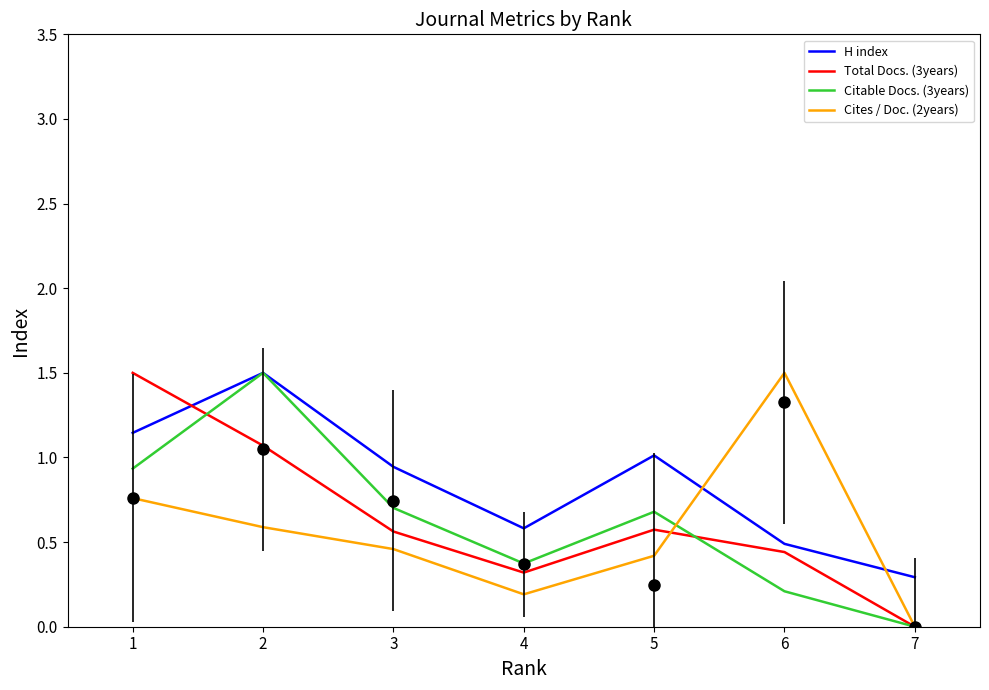

How many interior local valleys does the H index series have?

1